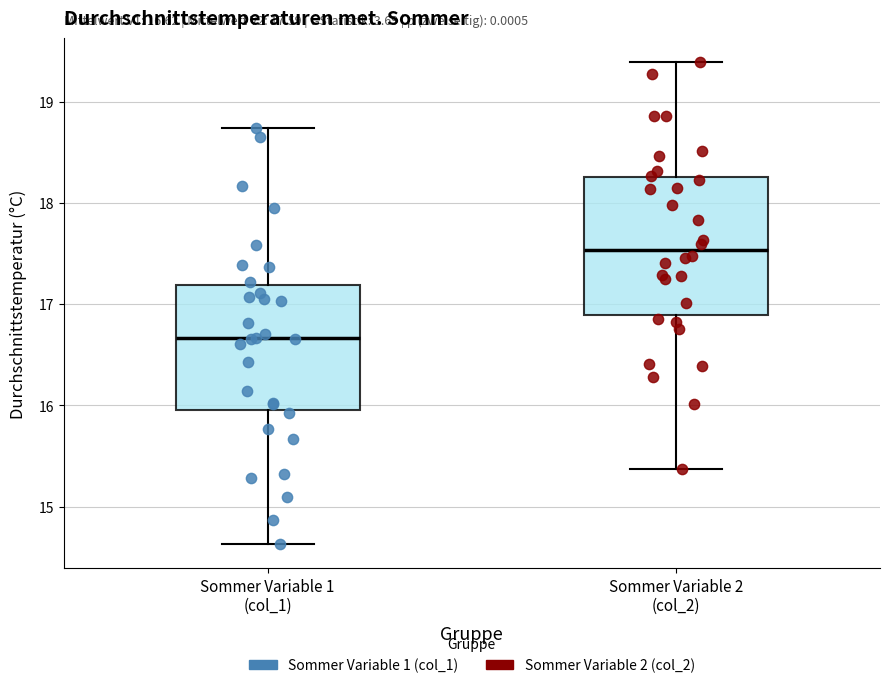

Which box has the highest median line?

Sommer Variable 2 (col_2)